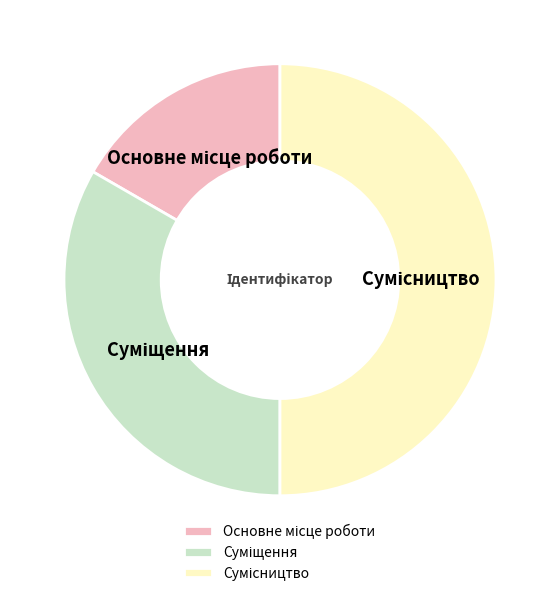

Count the number of slices in the pie.

3